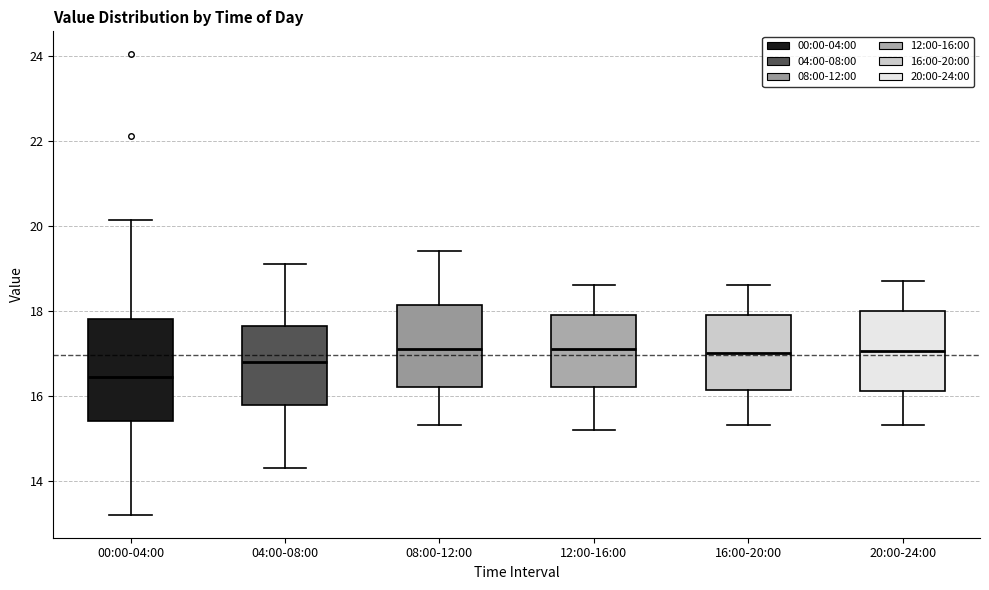

Which box is the tallest, from its lower edge to its upper edge?

00:00-04:00